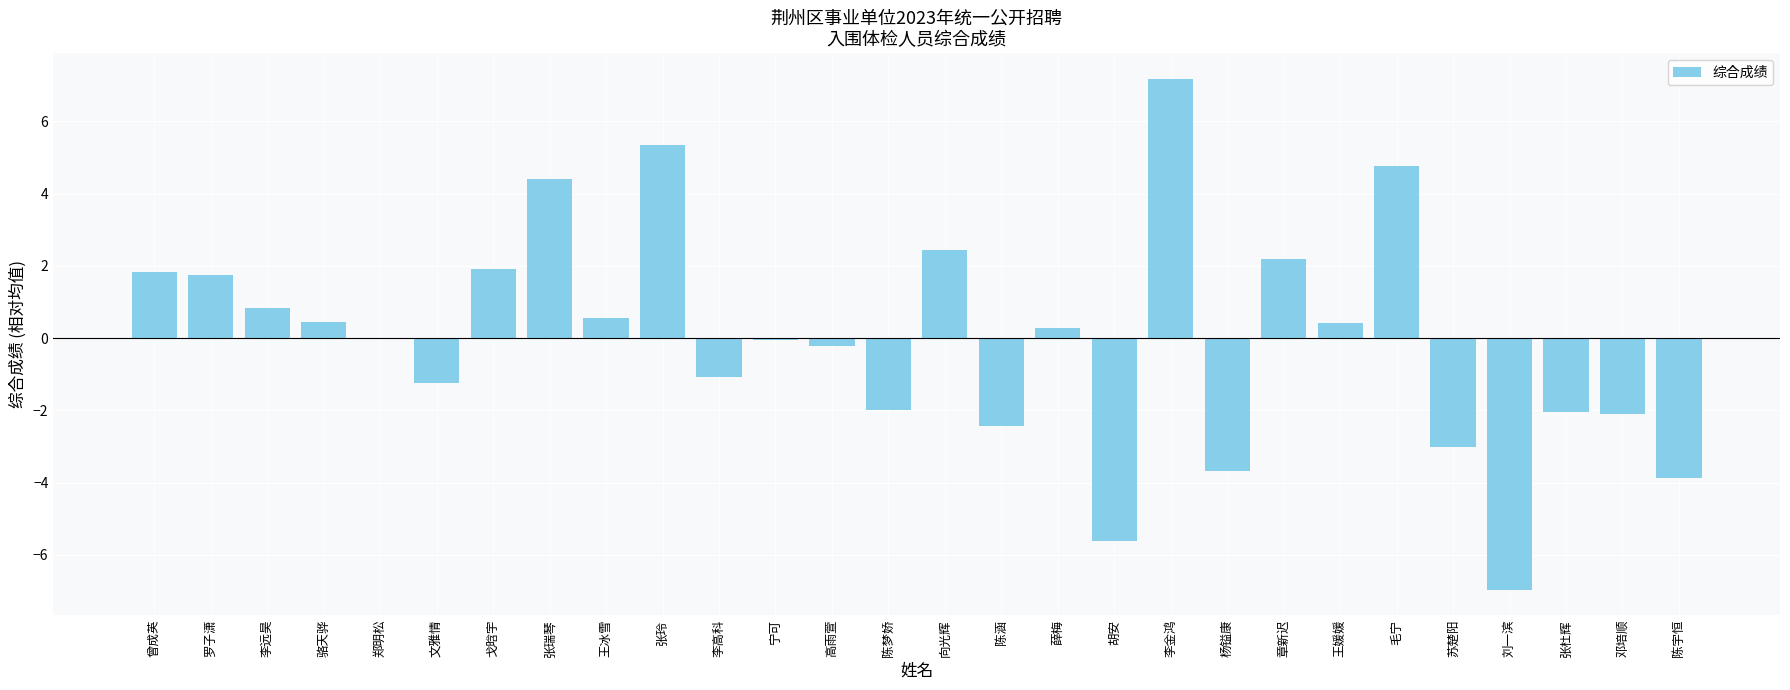

What is the change in value from 李远昊 to 薛梅?

-0.6